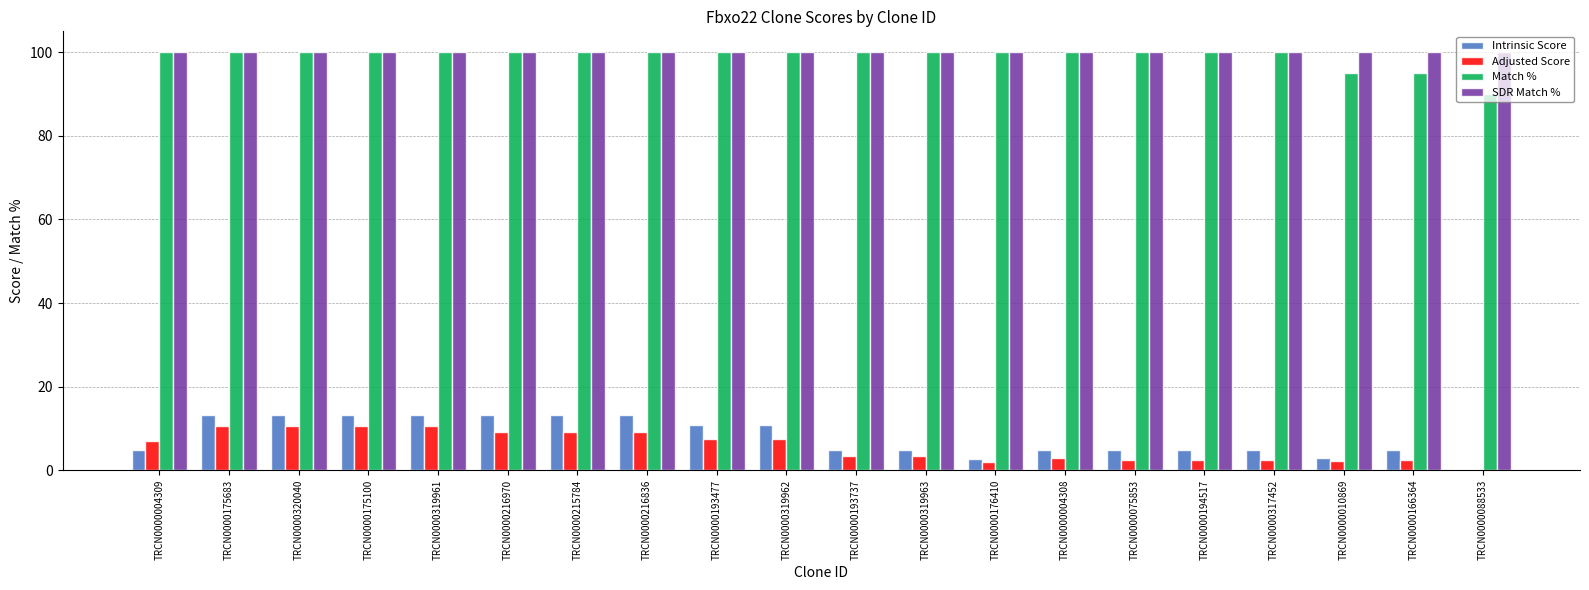

What are all the series names shown in the legend?

Intrinsic Score, Adjusted Score, Match %, SDR Match %